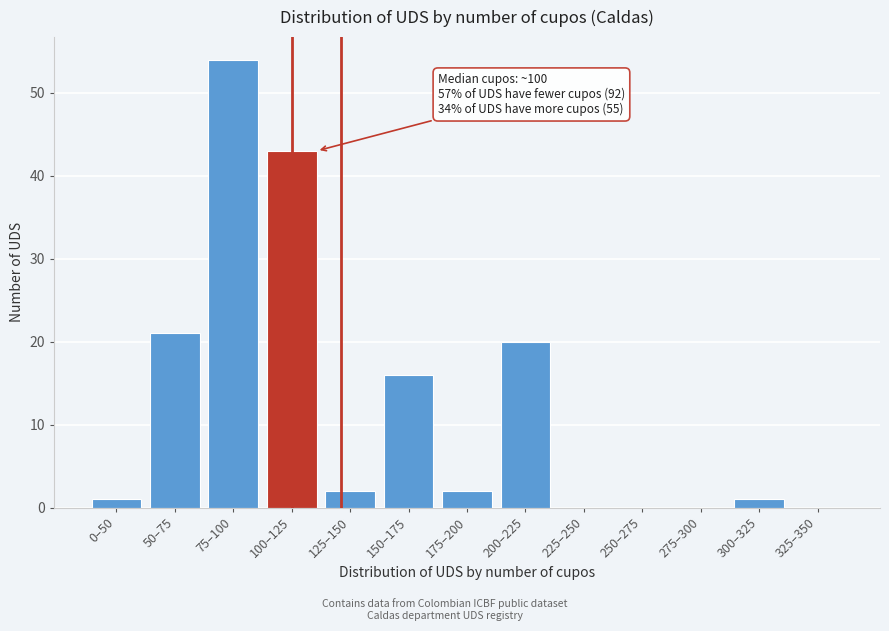

Reading right to left, what are all the values shown in this chart?

325–350=0	300–325=1	275–300=0	250–275=0	225–250=0	200–225=20	175–200=2	150–175=16	125–150=2	100–125=43	75–100=54	50–75=21	0–50=1